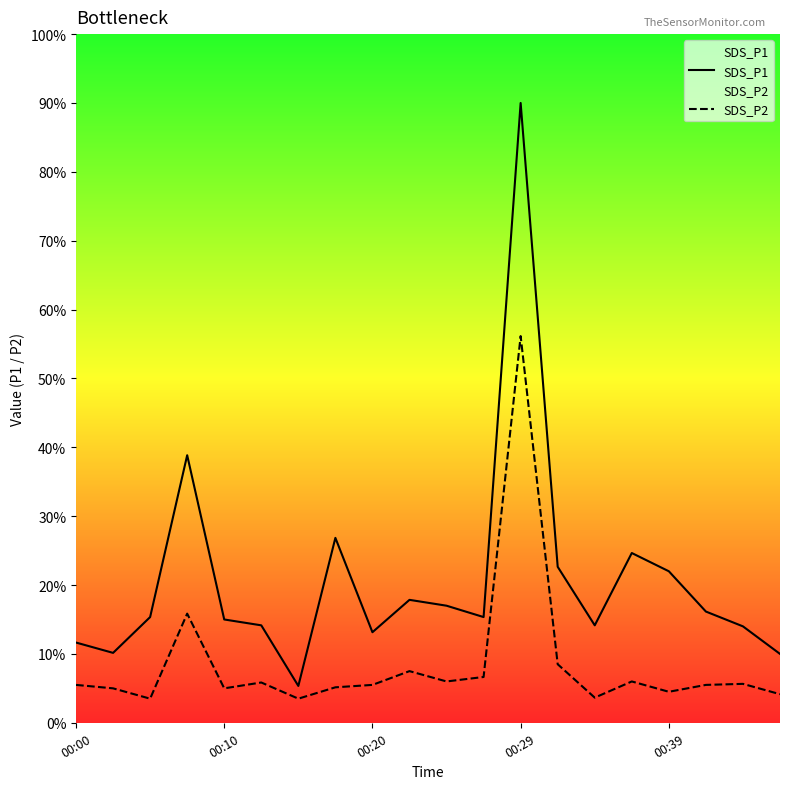

List the series in order of their peak value, lowest first.

SDS_P2, SDS_P1